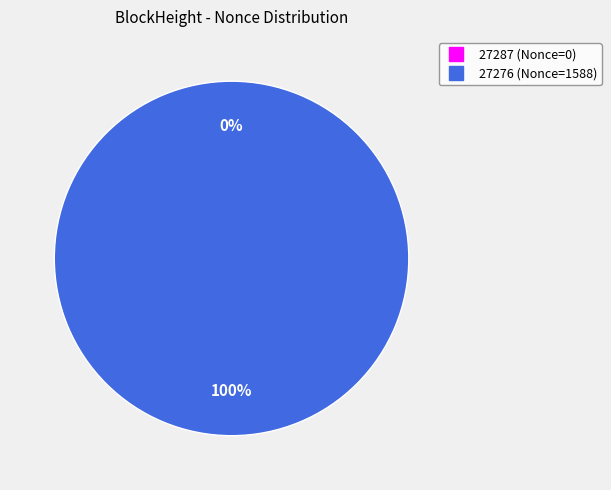

To the nearest percent, what is the difference between the largest and smallest slice percentages?

100%